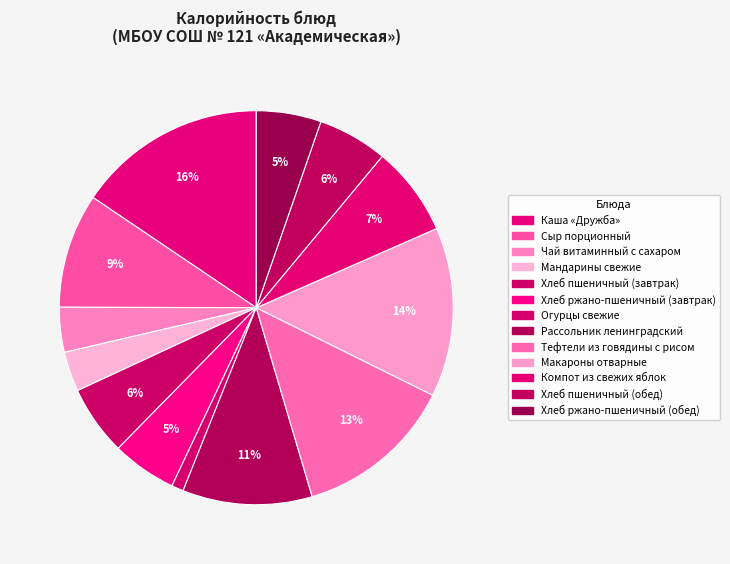

Is it true that Каша «Дружба» is 16% of the pie?

True